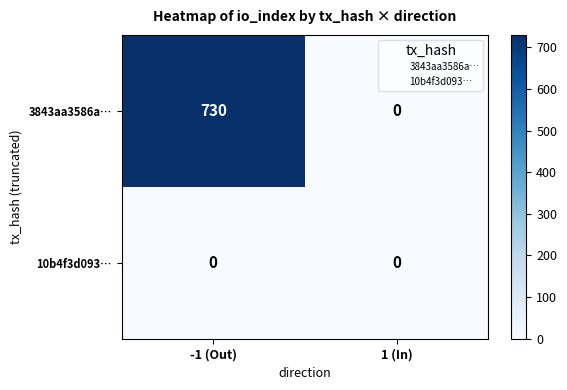

Which series has the largest range (max minus min)?

3843aa3586a…